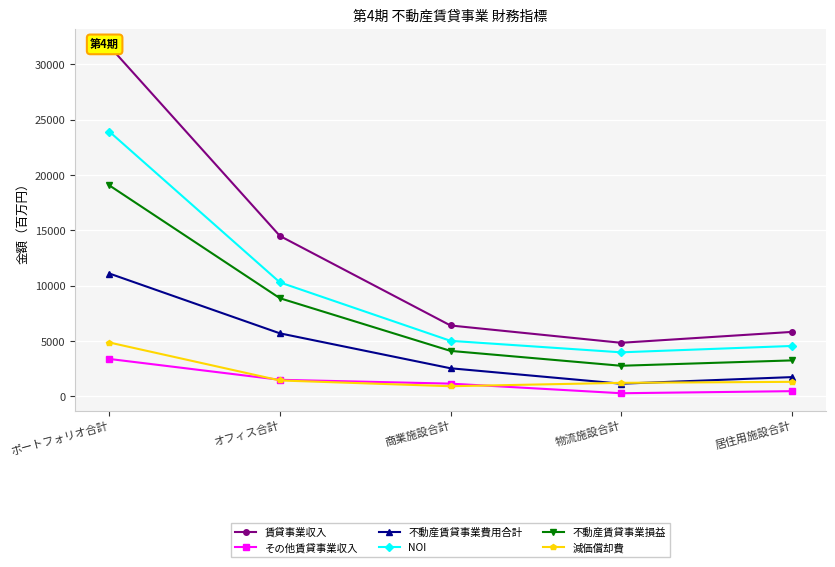

What is the value of the NOI point at the 1st from the left?

23931